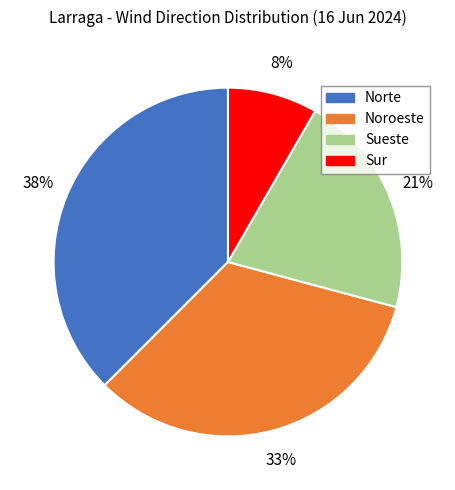

True or false: Sur accounts for 1% of the total.

False